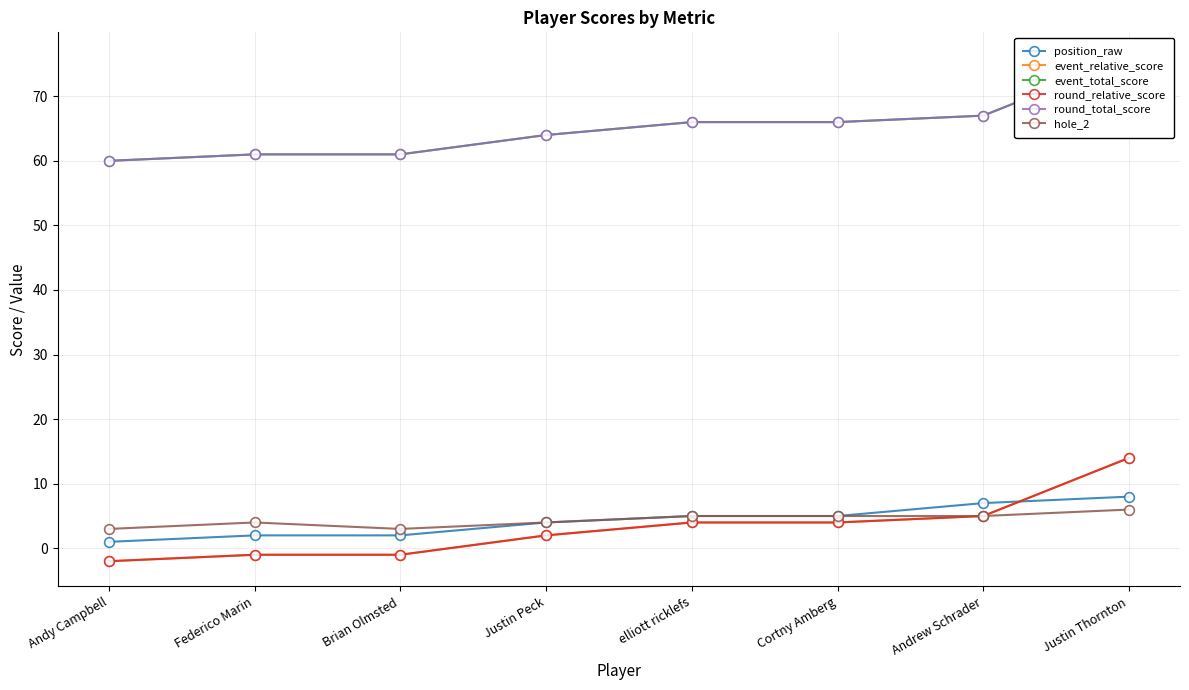

What is the lowest value of the round_relative_score series?

-2